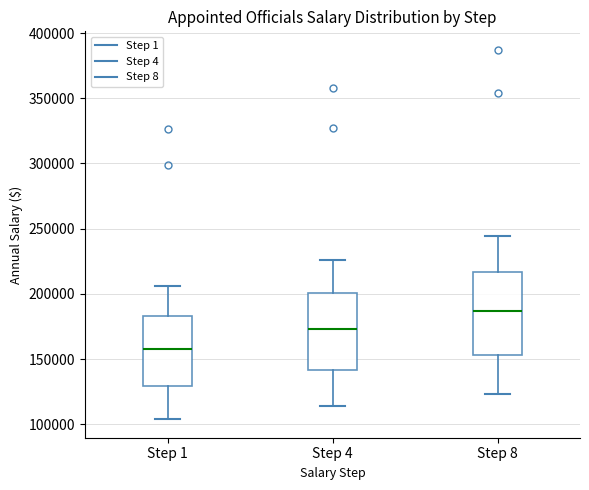

Which box's median line is the lowest?

Step 1